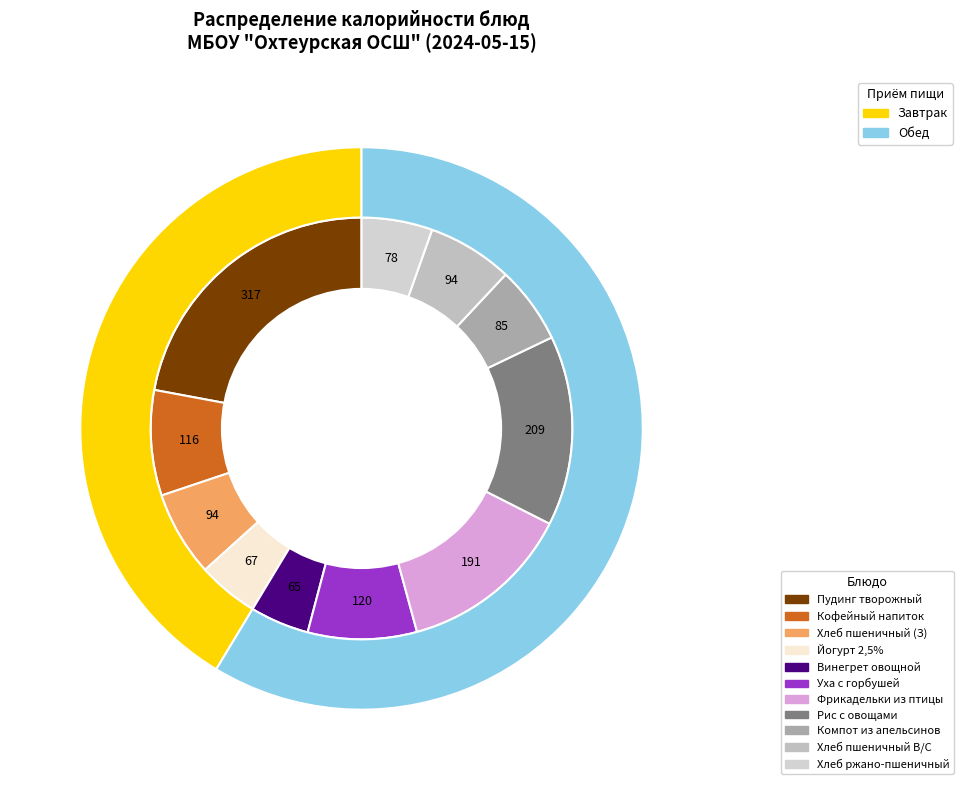

Approximately how many times larger is the value at Хлеб пшеничный В/С compared to Винегрет овощной с зелёным горошком?

1.4